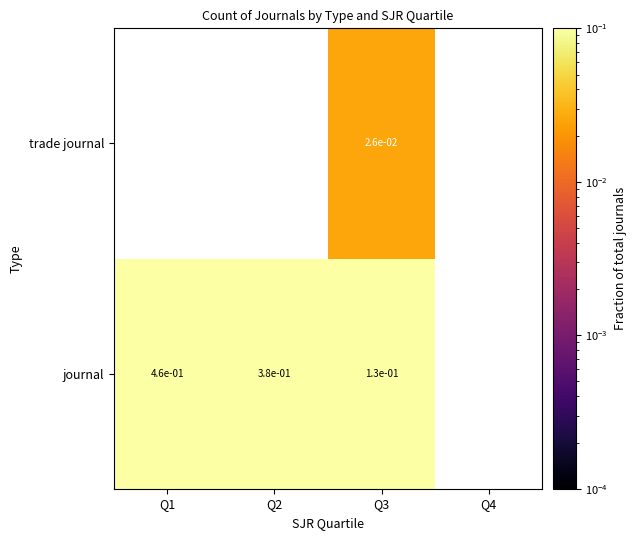

Is the value of trade journal at Q3 greater than the value of journal at Q1?

No